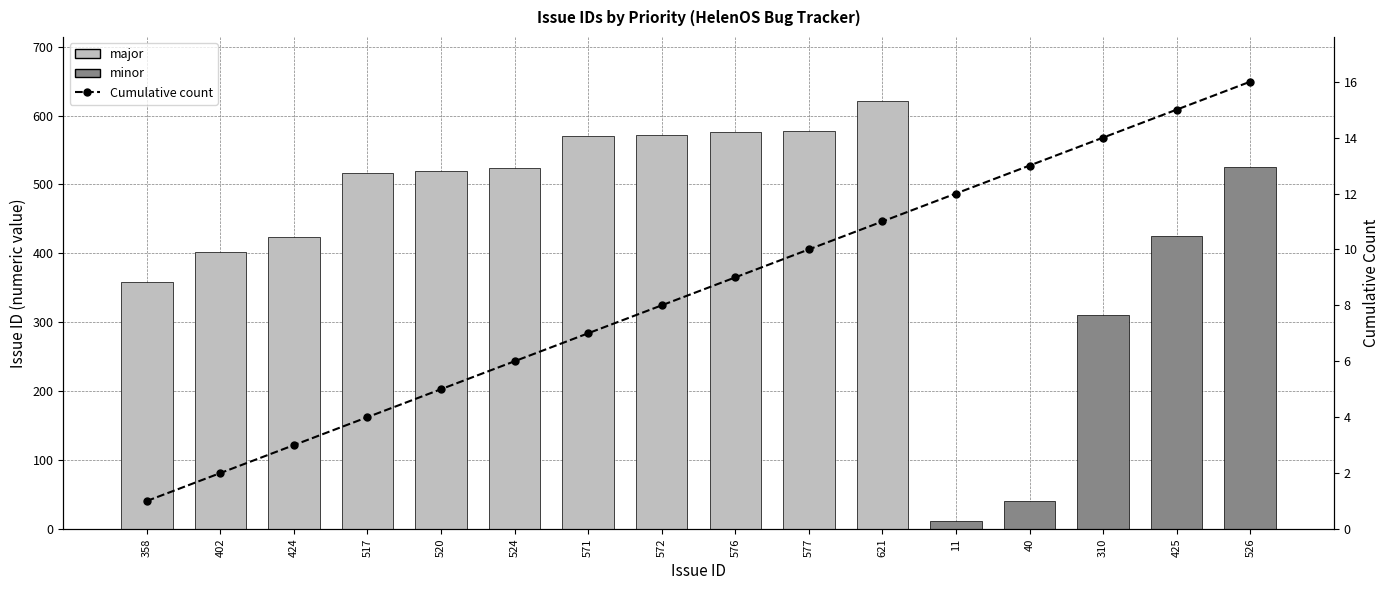

What is the label of the 10th bar from the left?

577